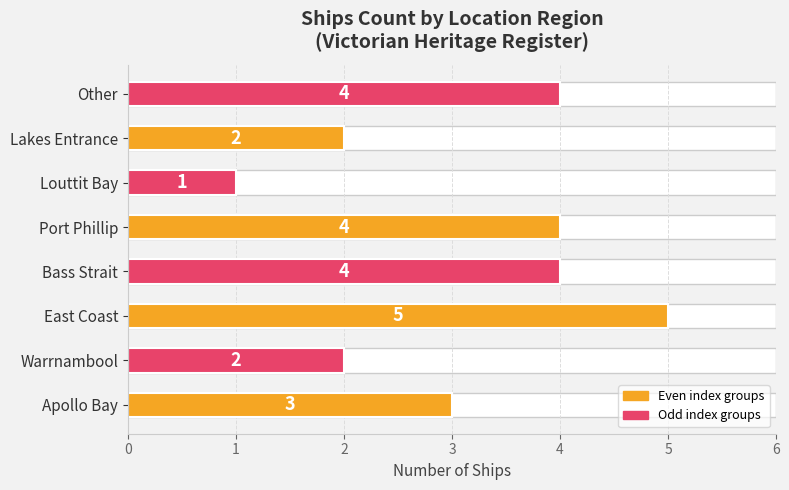

What is the ratio of the value at Bass Strait to the value at Warrnambool?

2.0